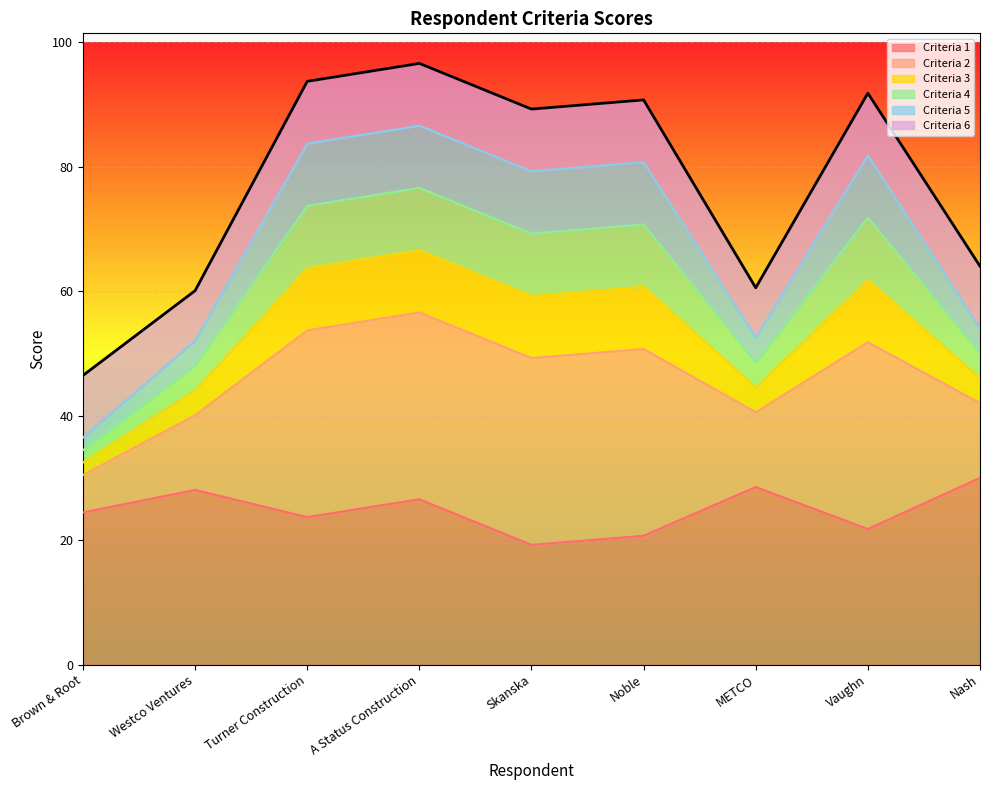

What is the difference between the second highest and second lowest values in the Criteria 1 series?

7.8